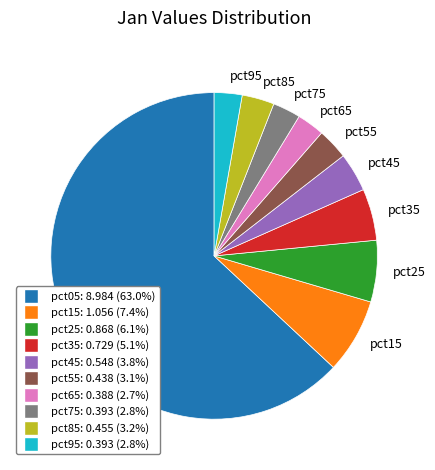

What is the largest slice in the pie chart?

pct05